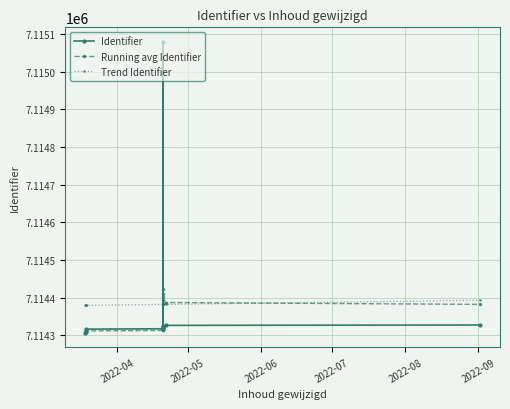

Is this an area chart (filled region under the line)?

No